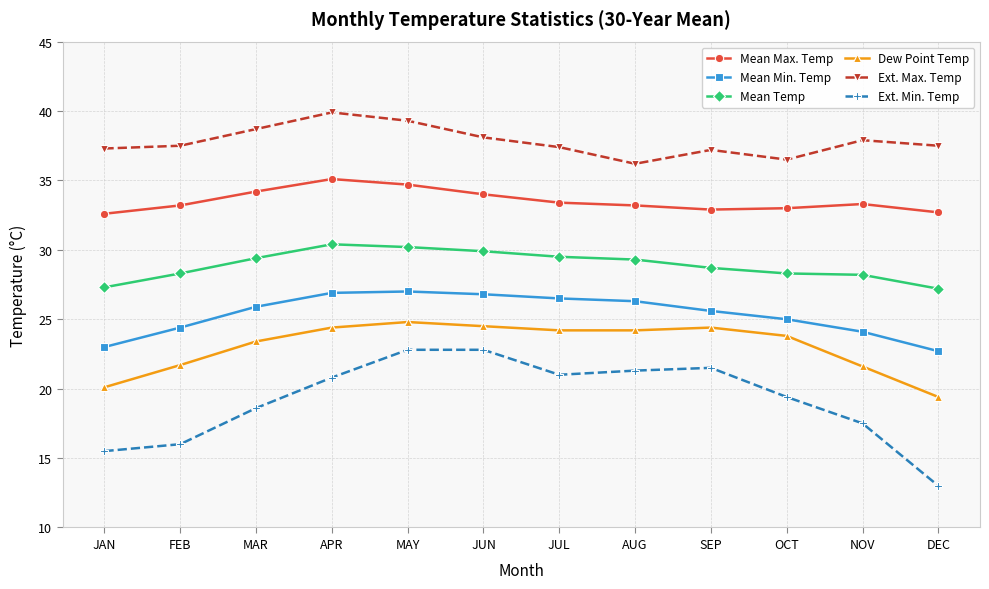

True or false: Dew Point Temp and Ext. Max. Temp cross at least once.

False